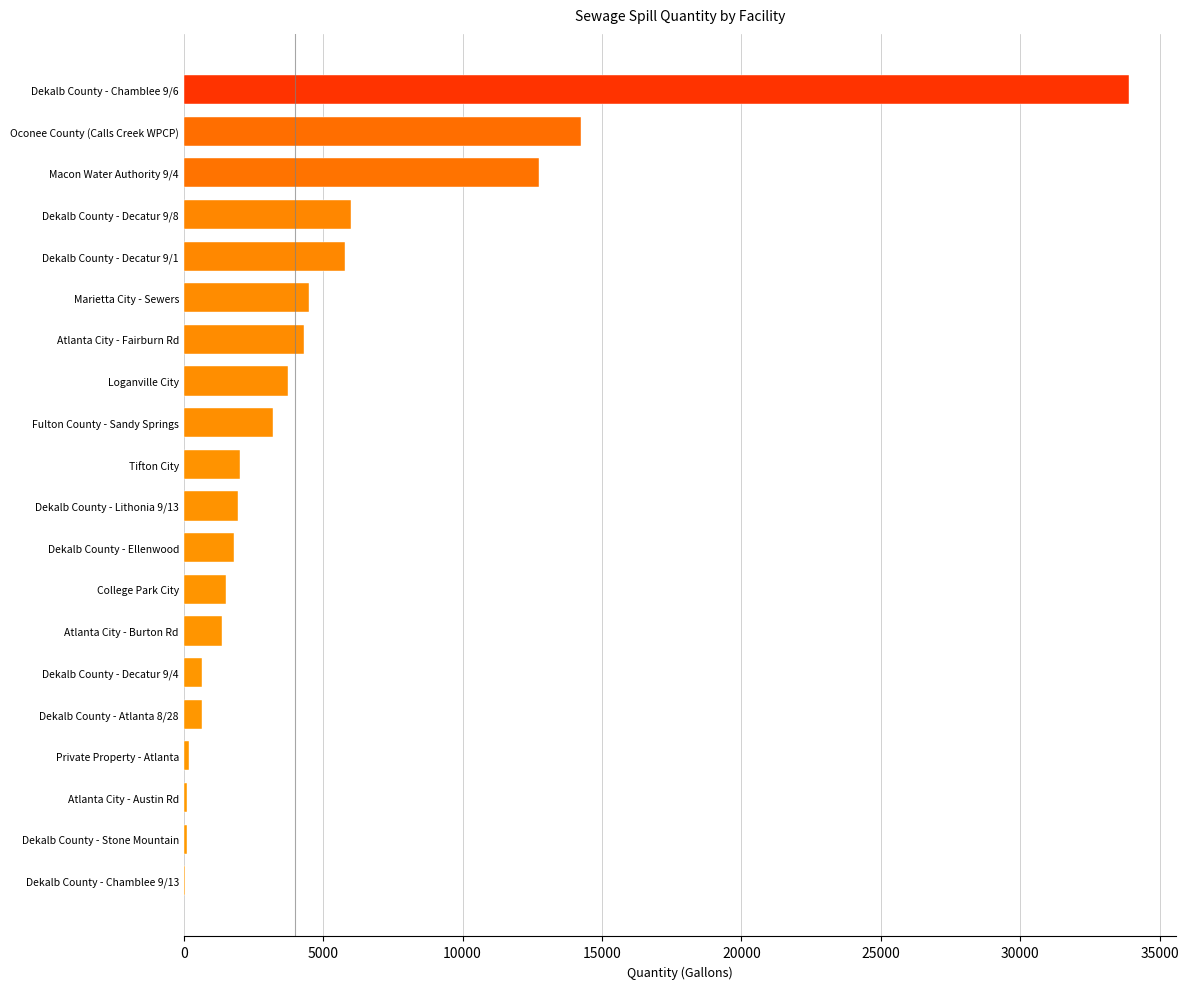

The value at Macon Water Authority 9/4 is 12750. True or false?

True